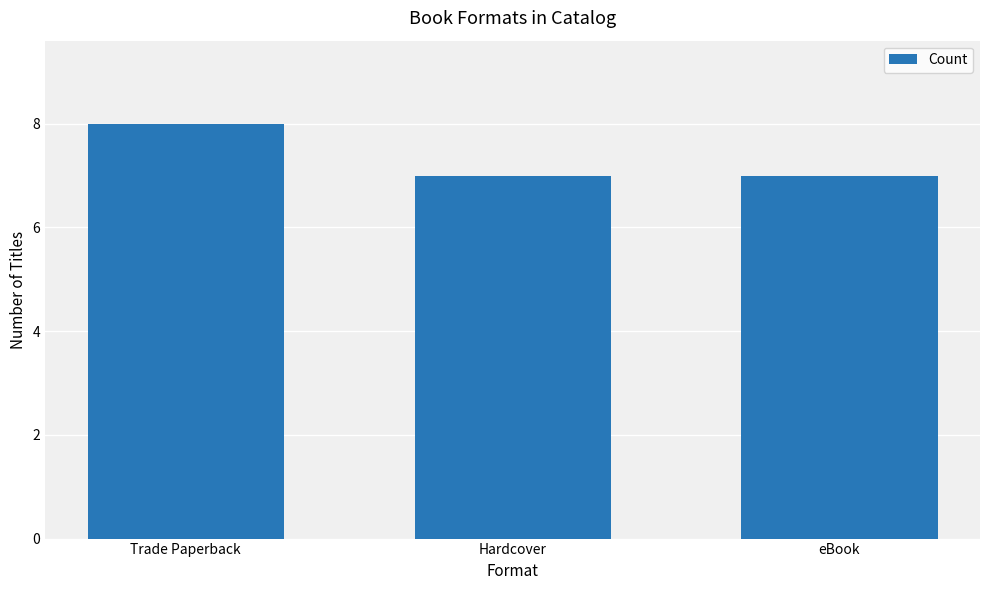

Read the value at Trade Paperback.

8